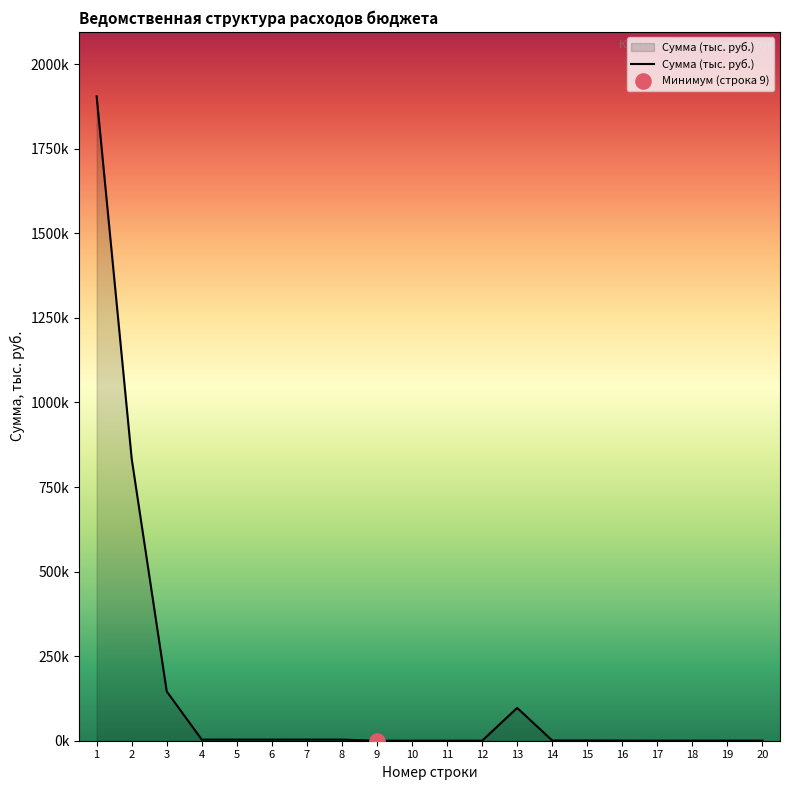

Is this an area chart (filled region under the line)?

Yes